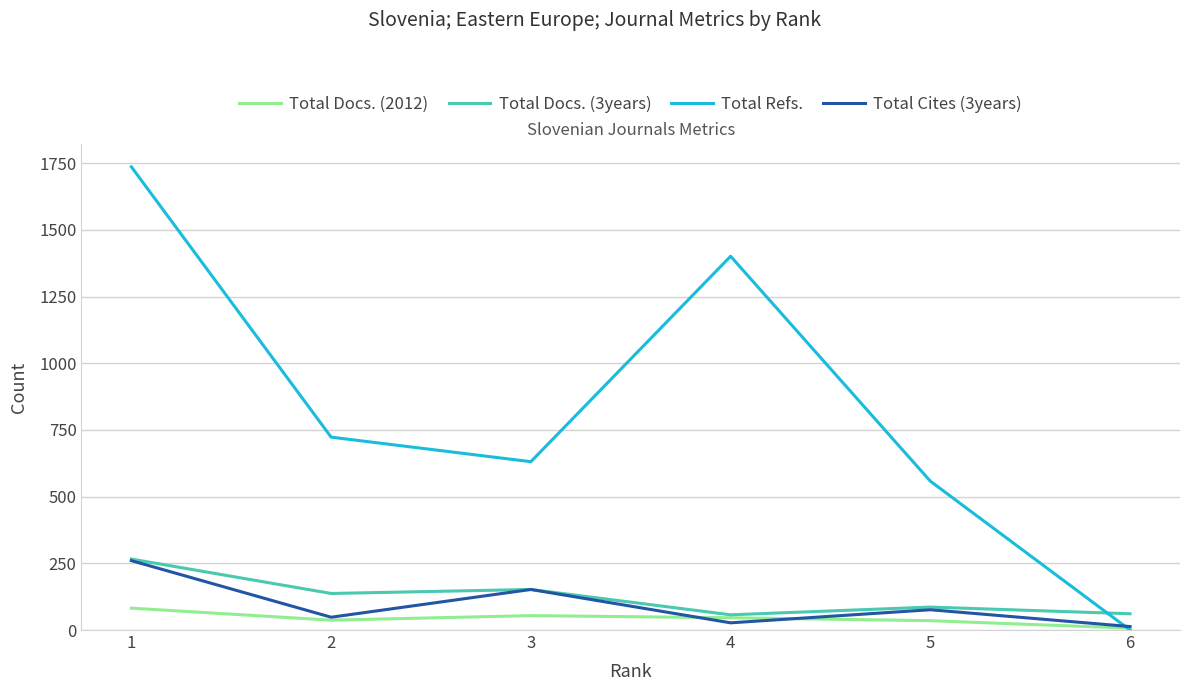

Which series changed the most between 1 and 4?

Total Refs.